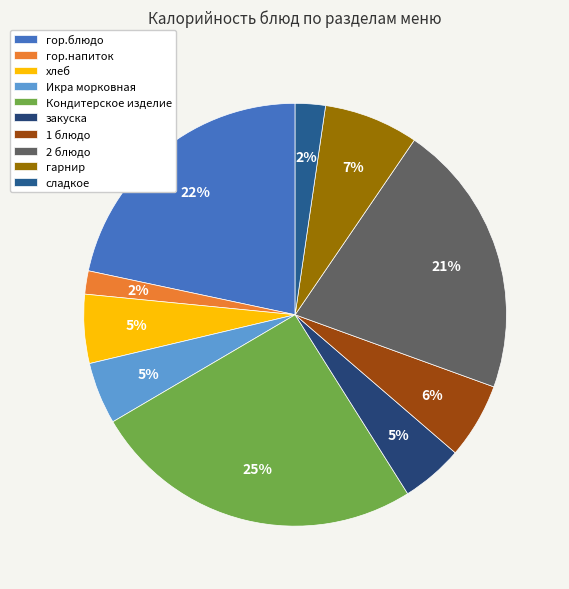

What percentage do сладкое and 1 блюдо together represent?

8.1%